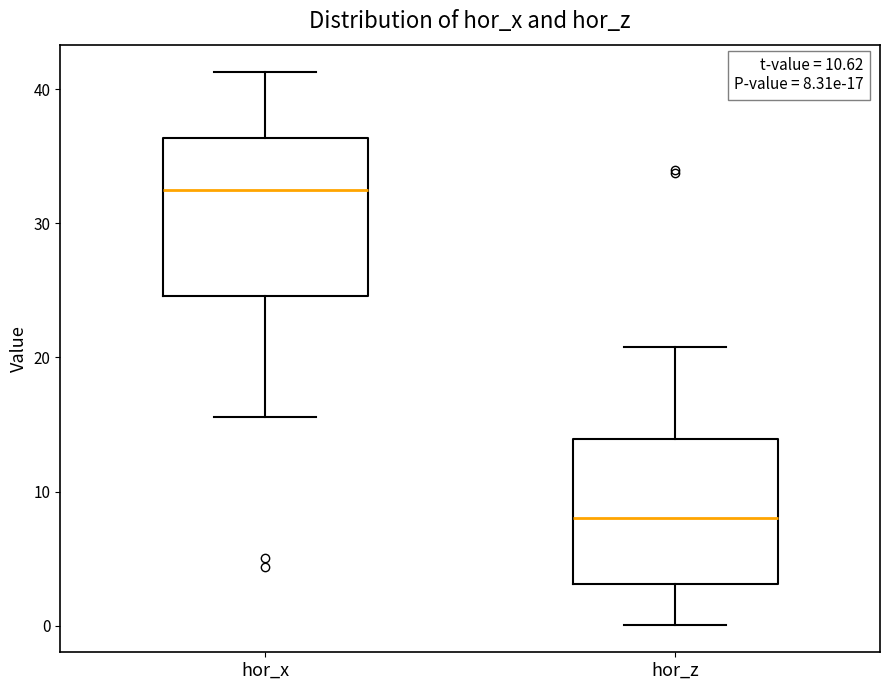

Which box's median line is the highest?

hor_x